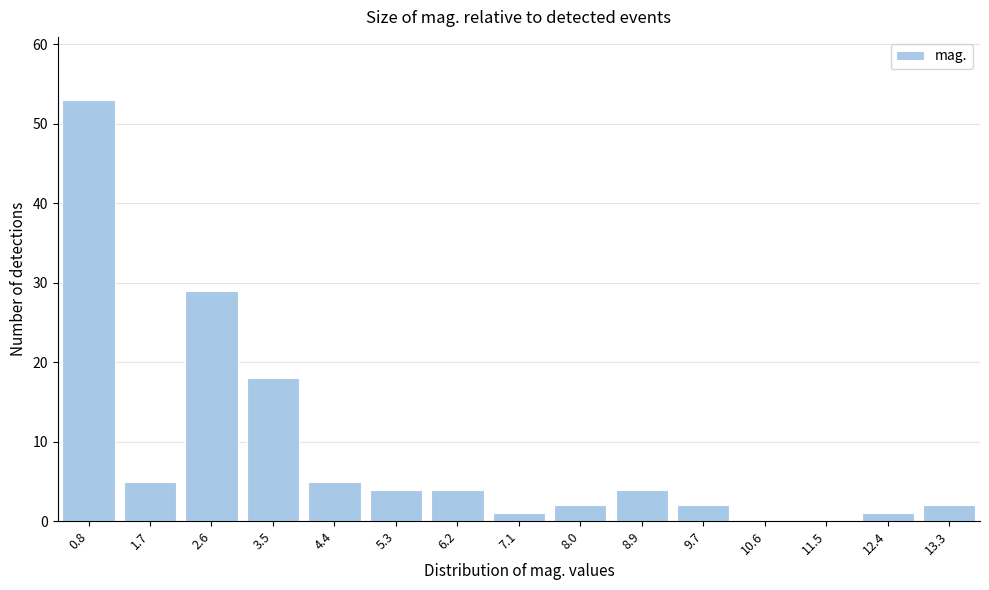

Reading left to right, what are all the values shown in this chart?

0.8=53	1.7=5	2.6=29	3.5=18	4.4=5	5.3=4	6.2=4	7.1=1	8.0=2	8.9=4	9.7=2	10.6=0	11.5=0	12.4=1	13.3=2